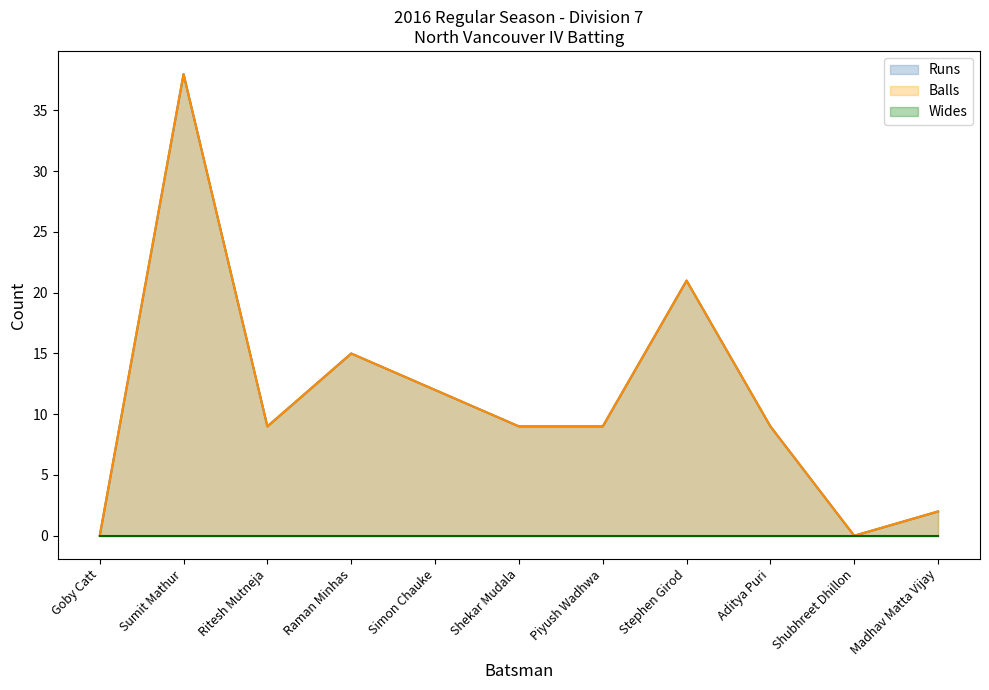

What is the label of the 6th point from the right?

Shekar Mudala